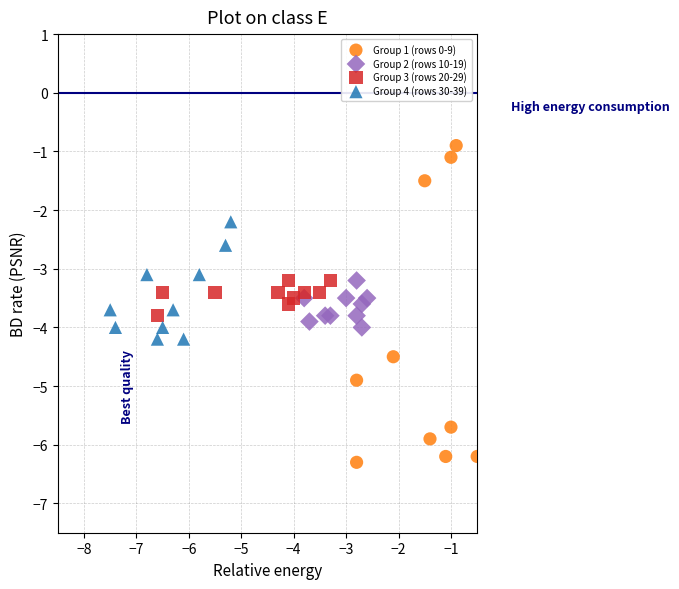

Which series contains the lowest Y value?

Group 1 (rows 0-9)